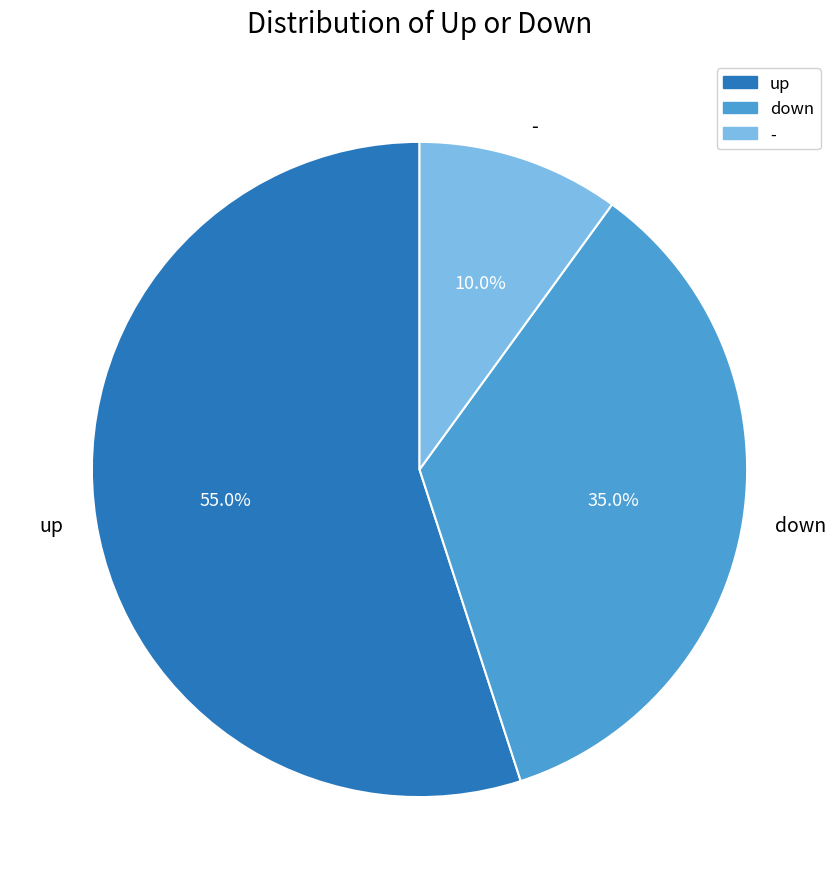

To the nearest percent, what percentage of the pie is up?

55%